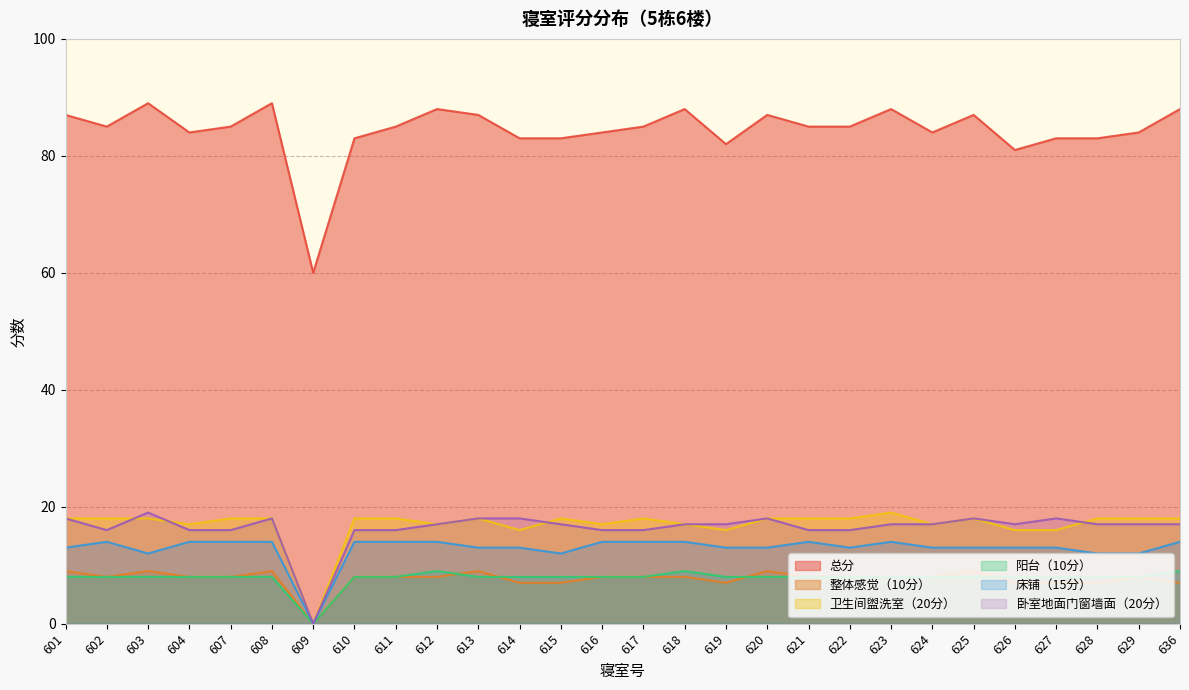

At how many categories does at least one series exceed 15?

28